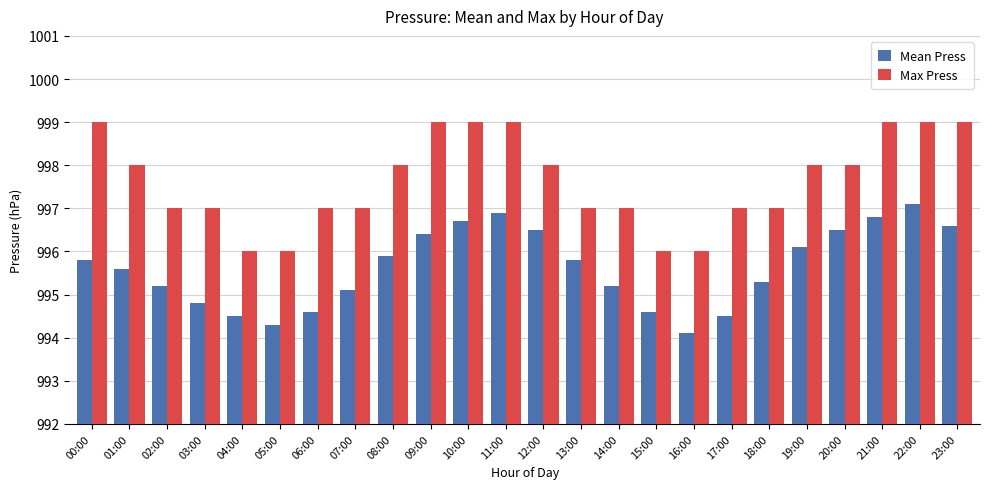

The Mean Press series shows 996.7 at 10:00. True or false?

True